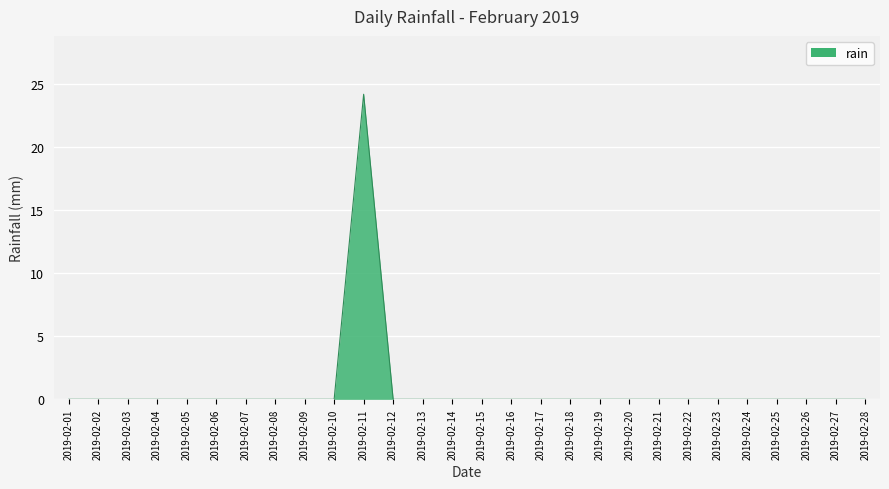

What is the difference between the maximum and minimum values?

24.2